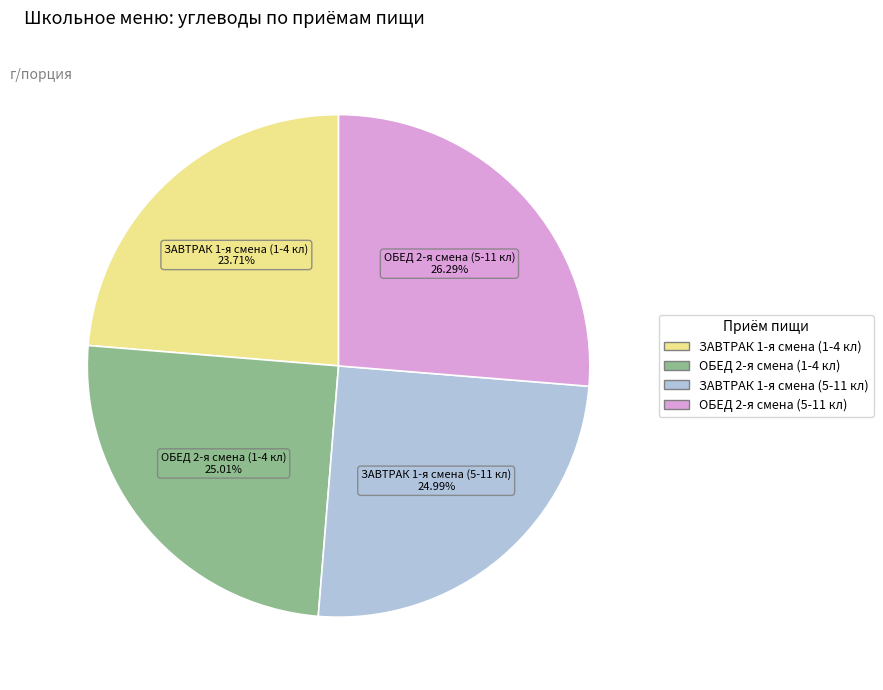

Does ОБЕД 2-я смена (1-4 кл) account for over 50% of the chart?

No